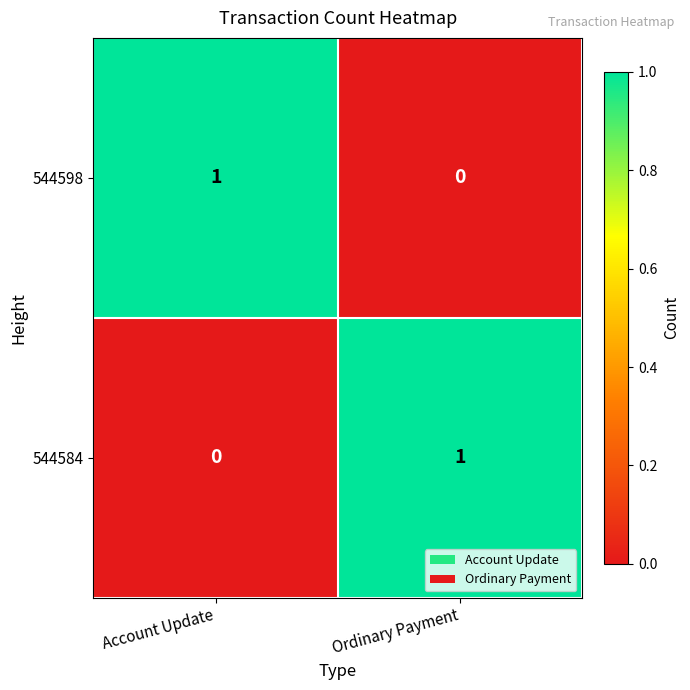

The value of 544584 at Ordinary Payment is 1. True or false?

True